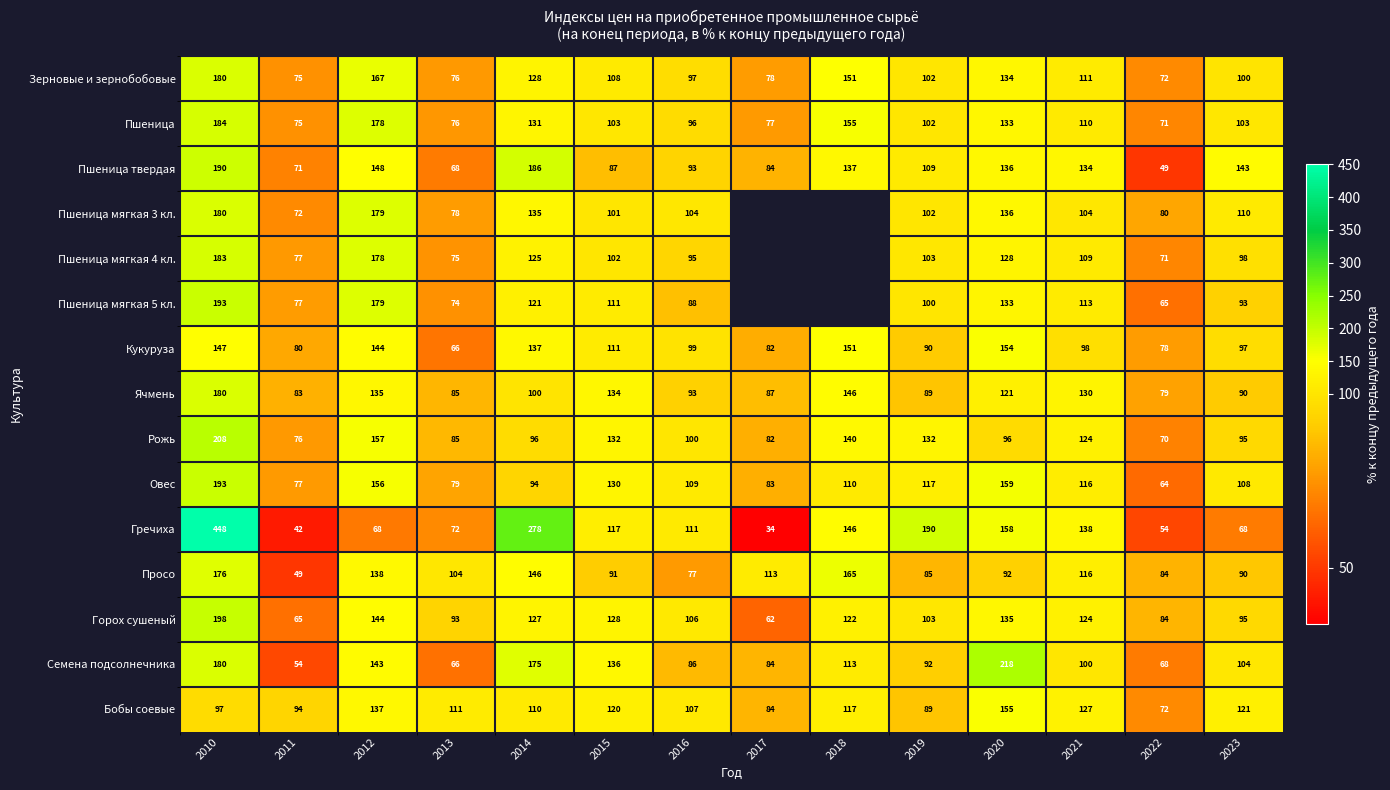

At which label is Гречиха closest to 241?

2014